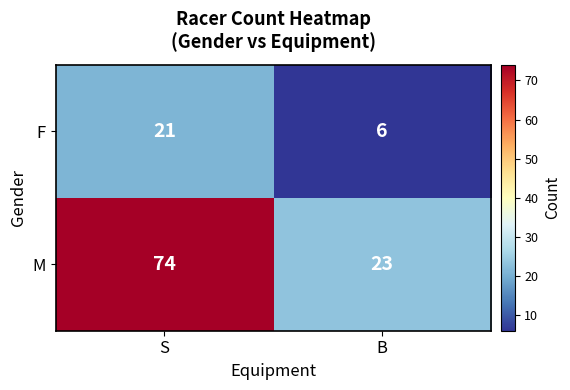

Is it true that M equals 23 at B?

True